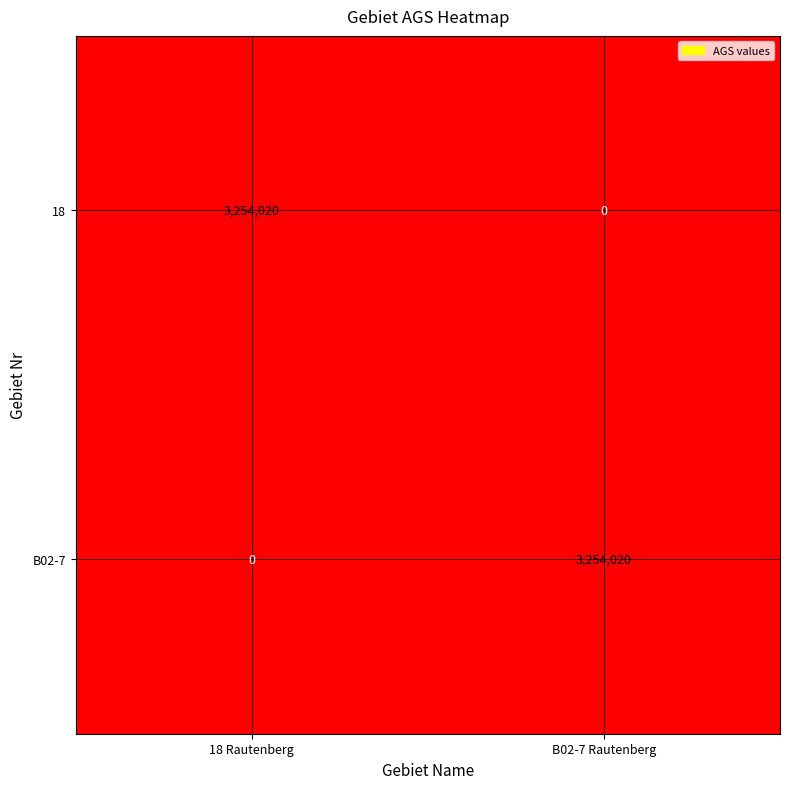

What is the spread (max minus min) of values at 18 Rautenberg?

3254020